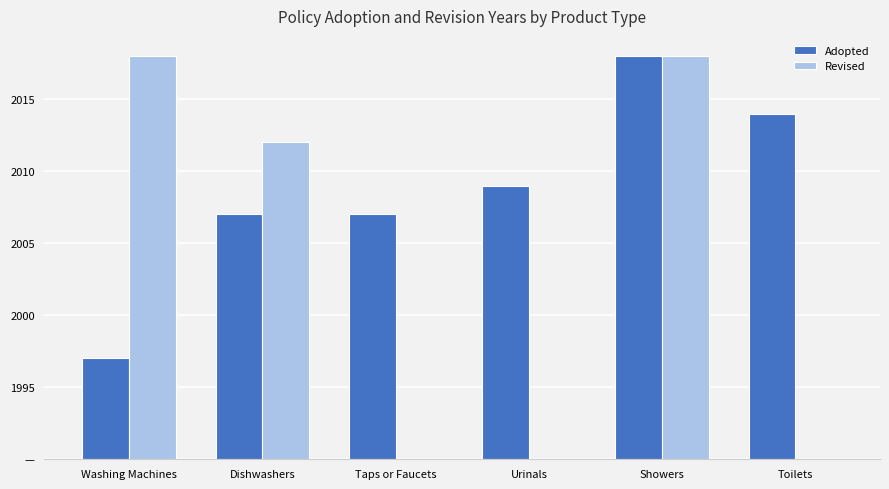

What are all the series names shown in the legend?

Adopted, Revised